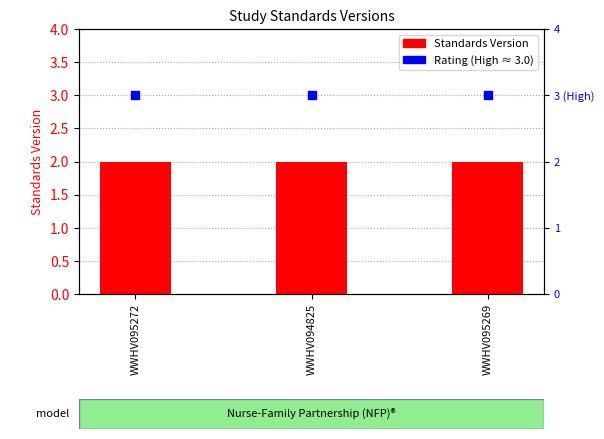

Which series has the widest spread of Y values?

Standards Version